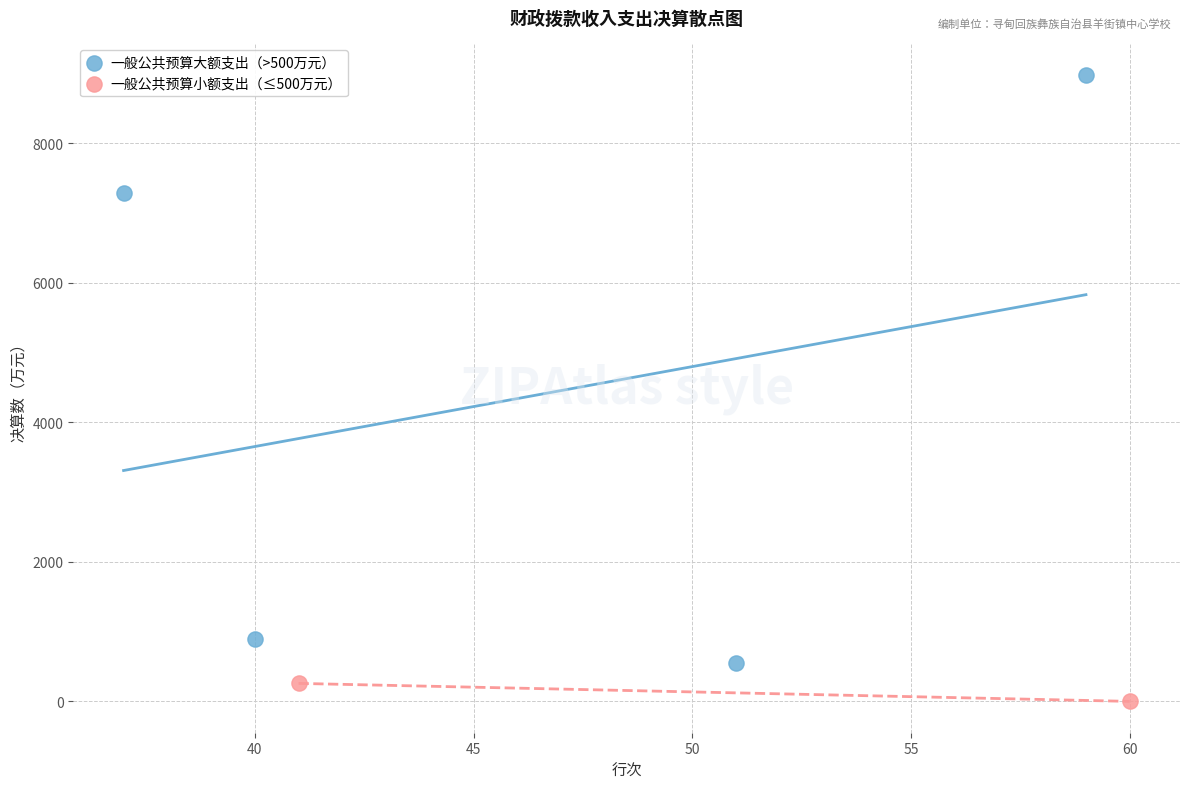

Which series has the largest Y range (max minus min)?

一般公共预算大额支出（>500万元）